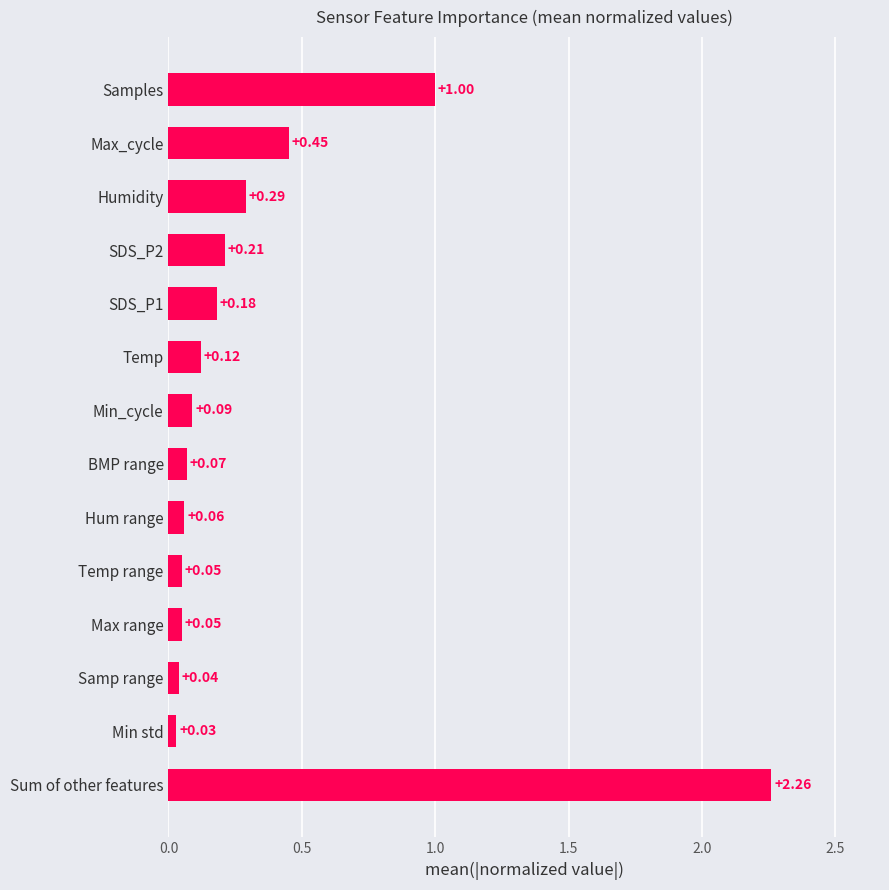

What is the sum of all values?

4.9